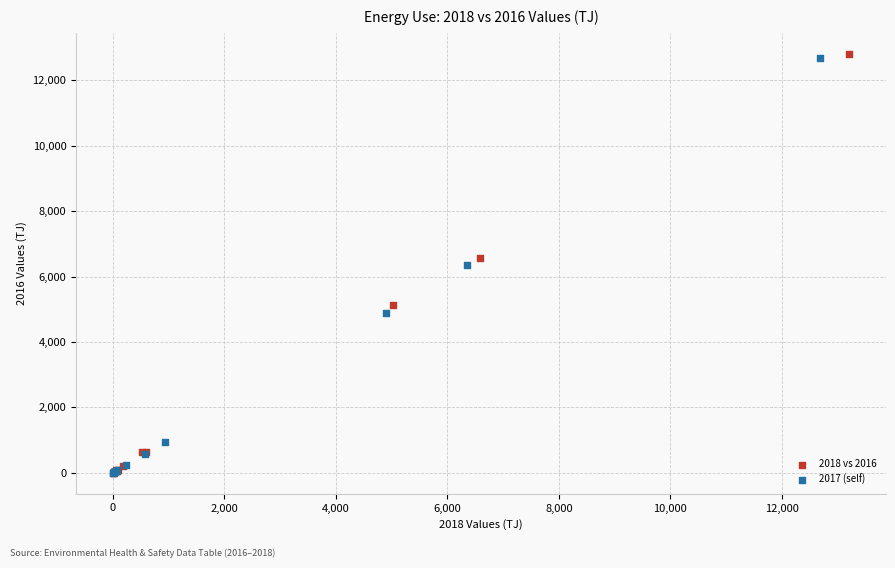

What are all the series names shown in the legend?

2018 vs 2016, 2017 (self)